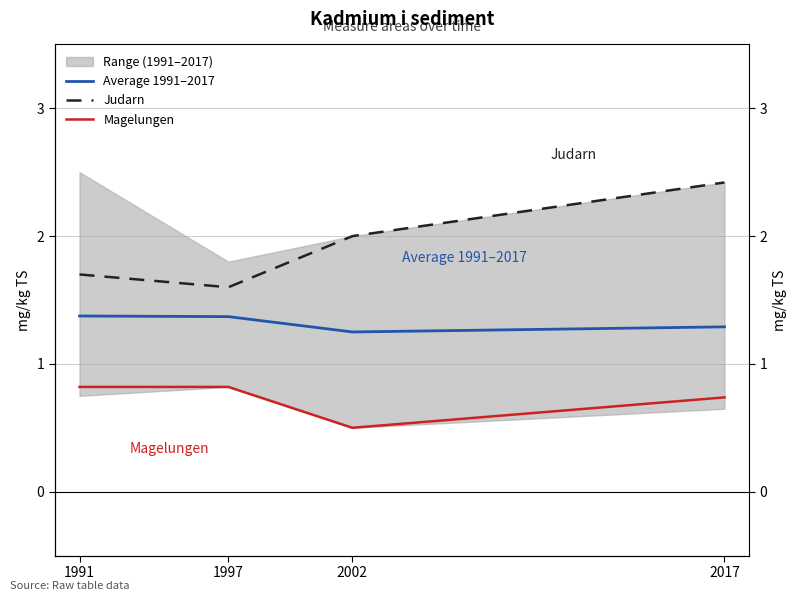

Which category has the lowest value in the Average 1991–2017 series?

2002